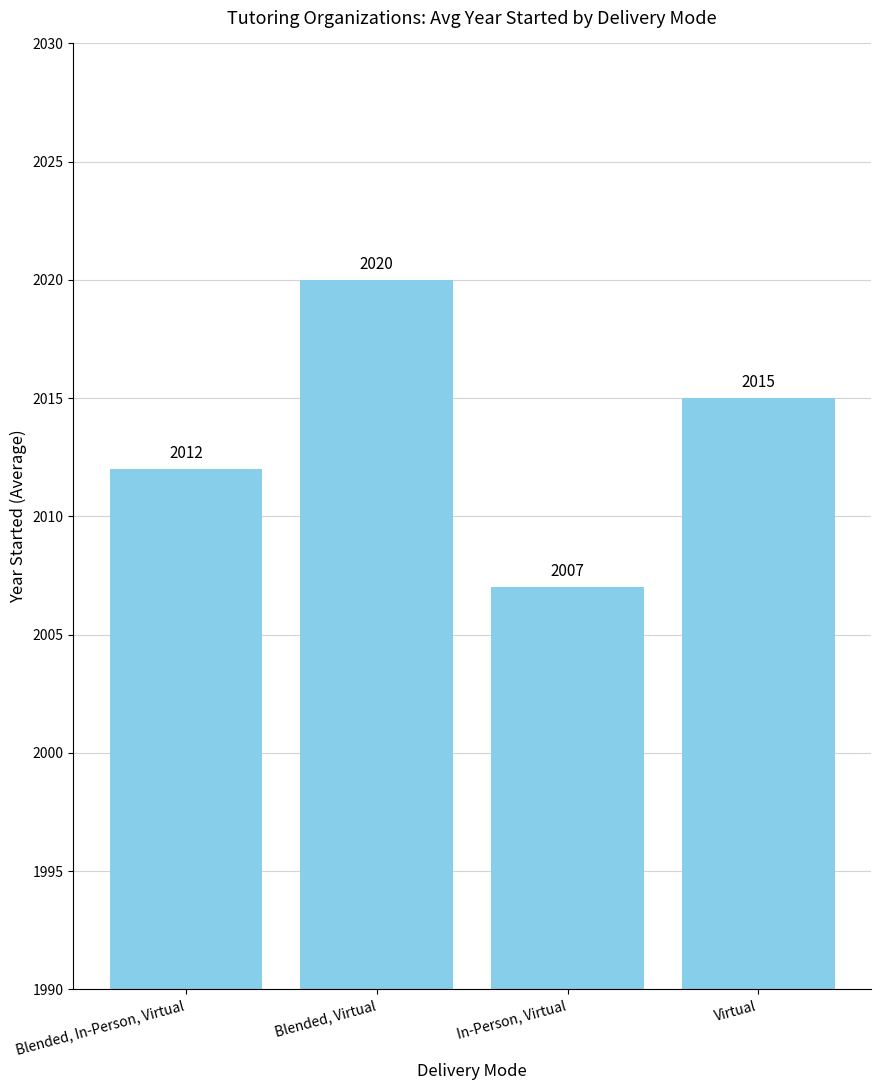

List the labels in order of value, largest first.

Blended, Virtual, Virtual, Blended, In-Person, Virtual, In-Person, Virtual